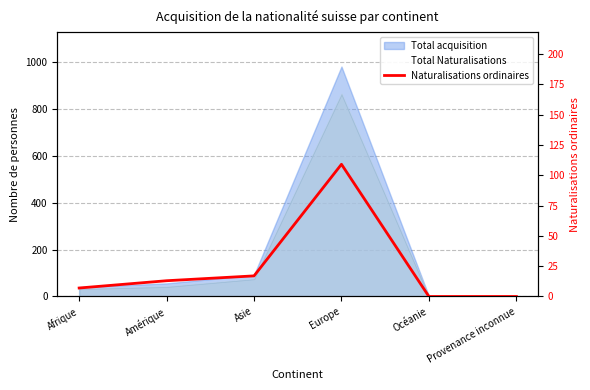

What is the sum of all values?

146